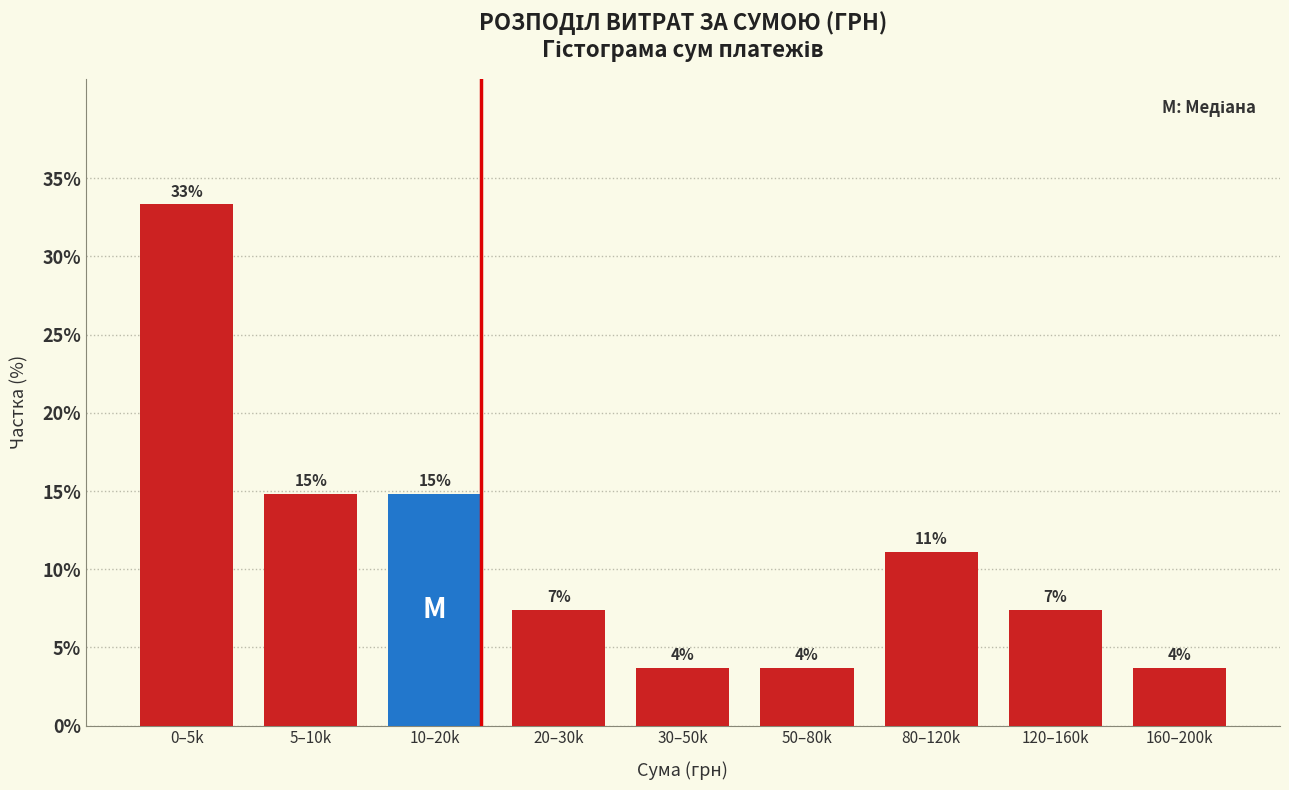

Does the chart contain any negative values?

No